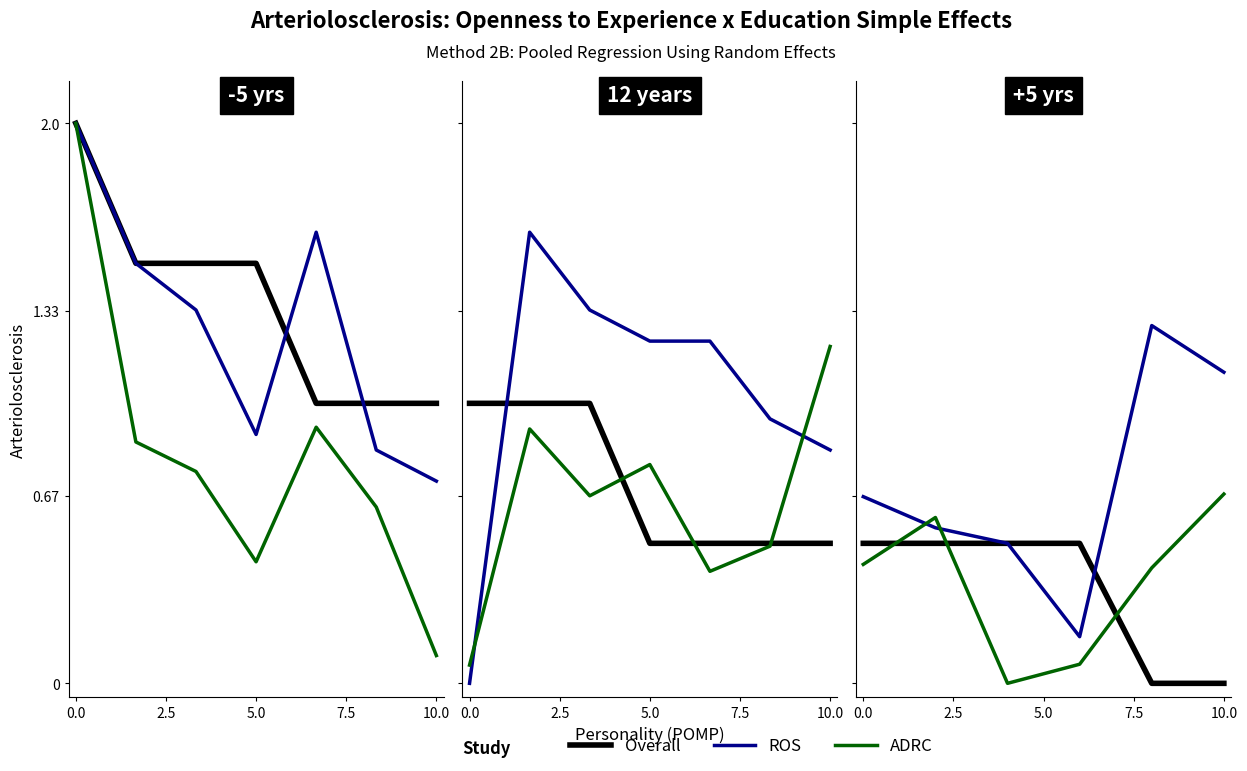

What is the sum of the ADRC values at 2.5 and 7.5?

0.7